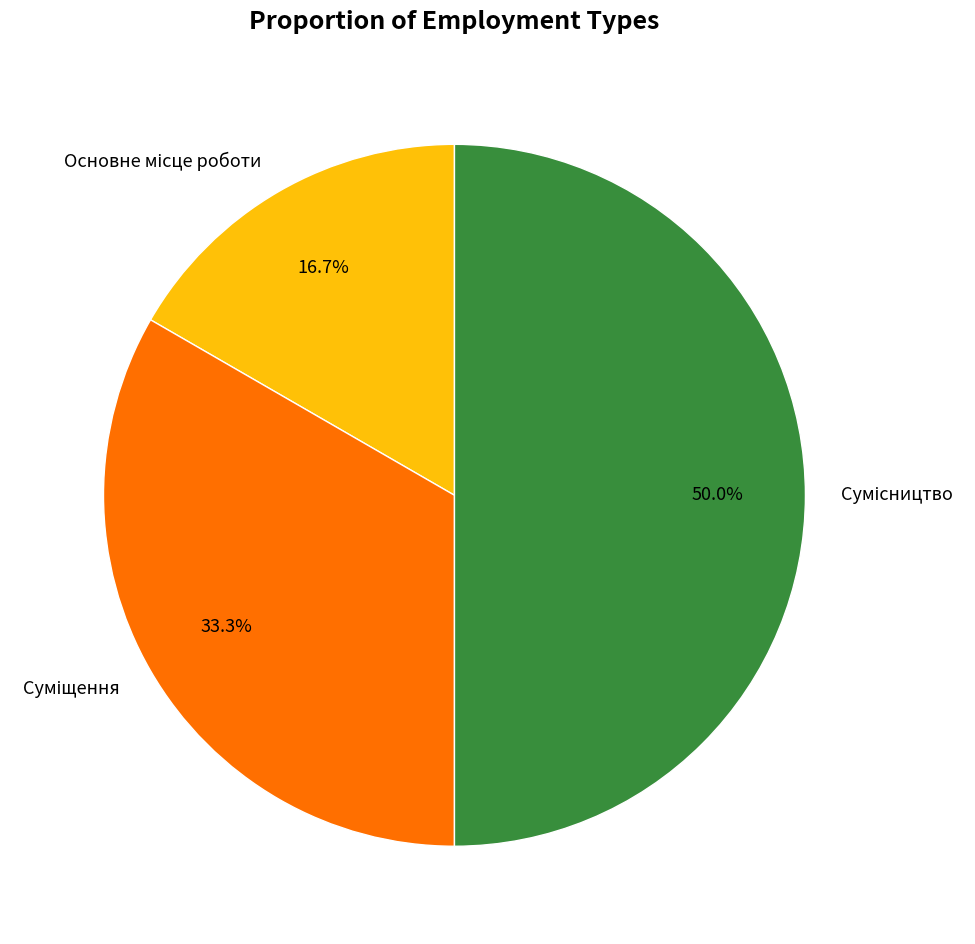

Is it true that Суміщення is 33% of the pie?

True